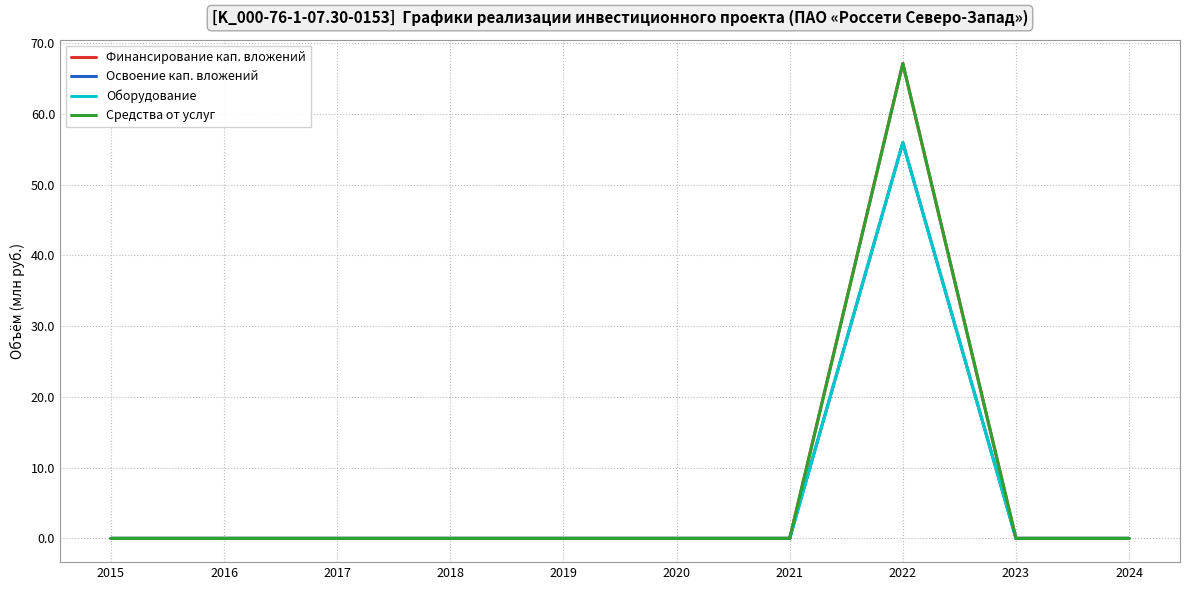

Does the chart have visible grid lines?

Yes